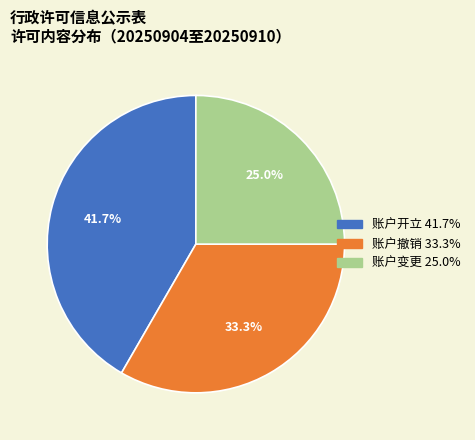

The 账户变更 slice represents 34% of the pie. True or false?

False